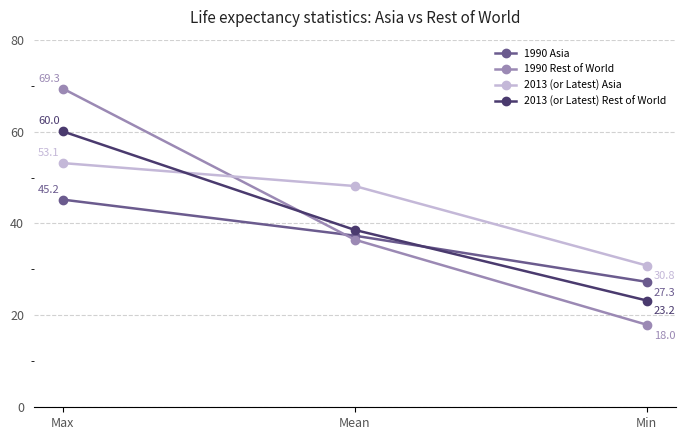

Does the chart display data point markers on the line(s)?

Yes